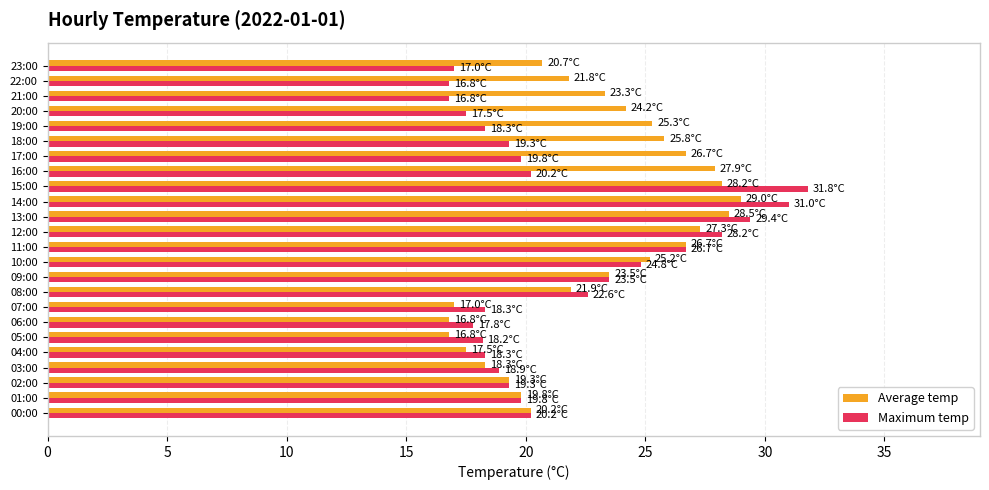

What is the difference between the second highest and second lowest values in the Average temp series?

11.7